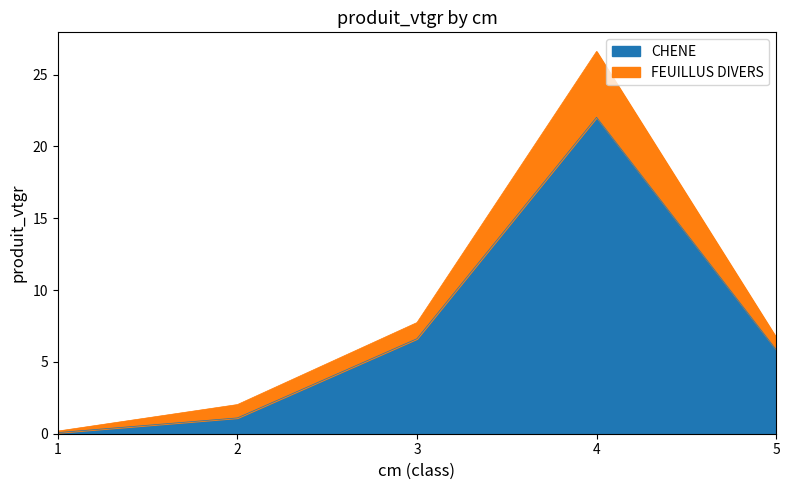

What is the maximum value shown in the chart?

26.6